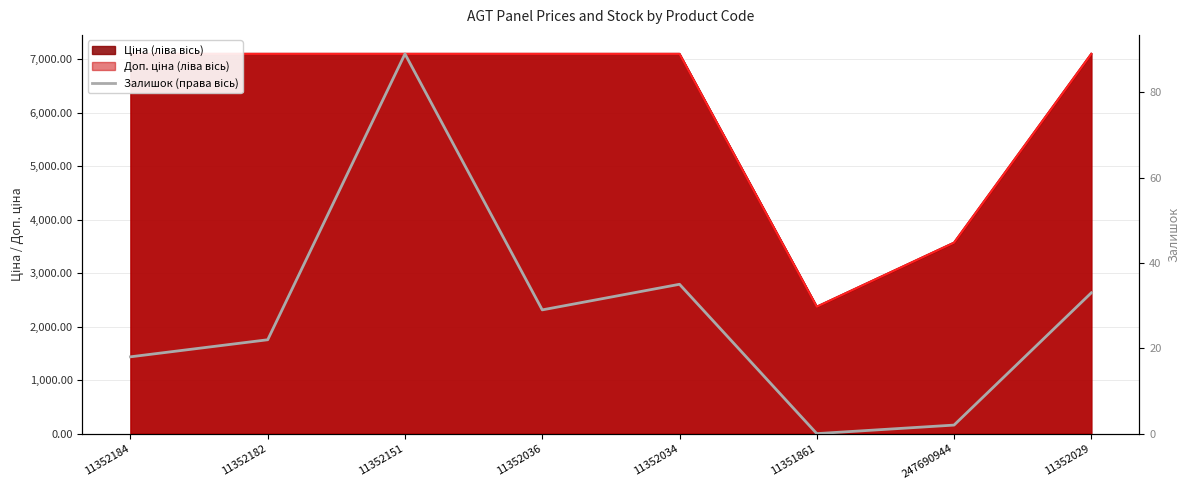

Where does the data first go above 29?

11352151